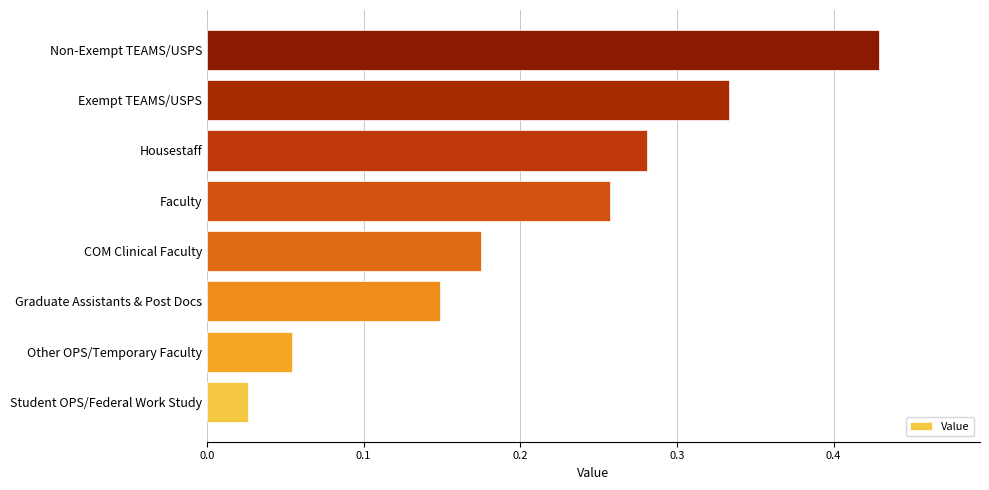

Does the chart contain any negative values?

No